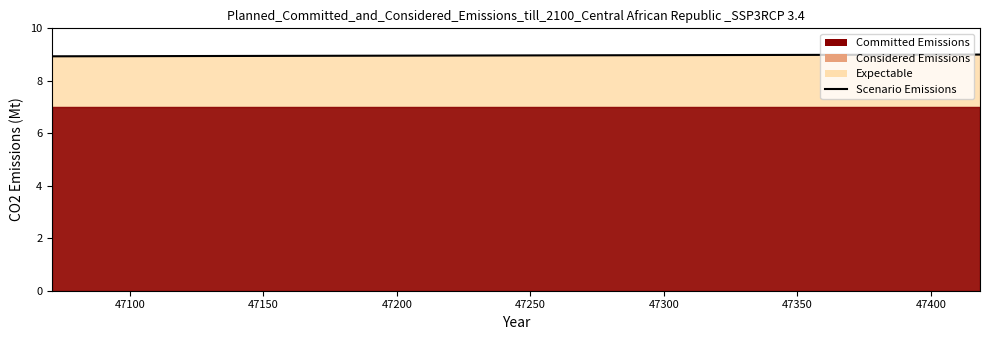

What is the sum of all values?

26.9